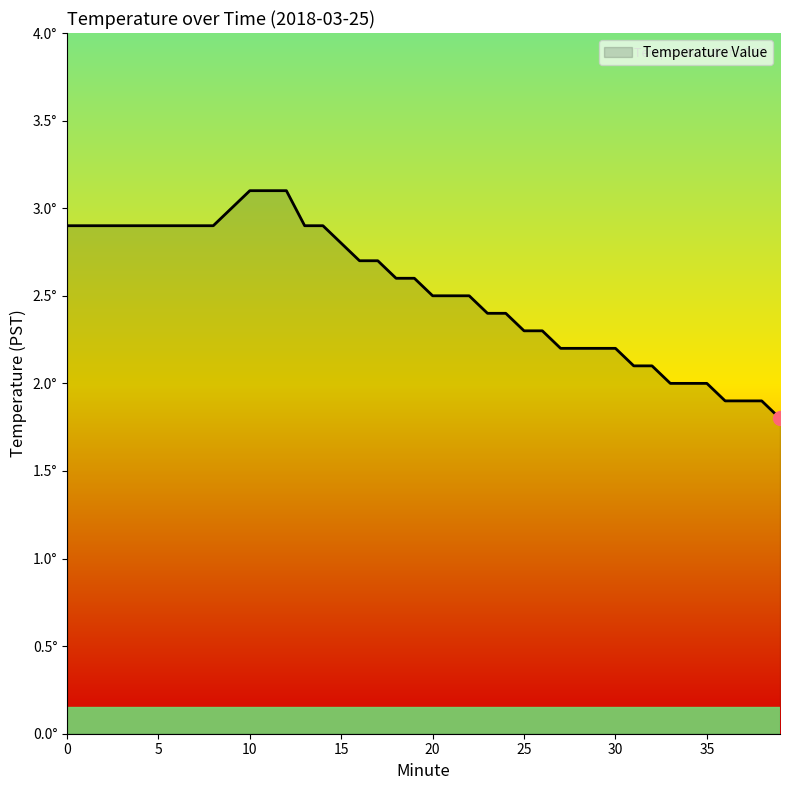

What is the value of the 15th point from the left?

2.9